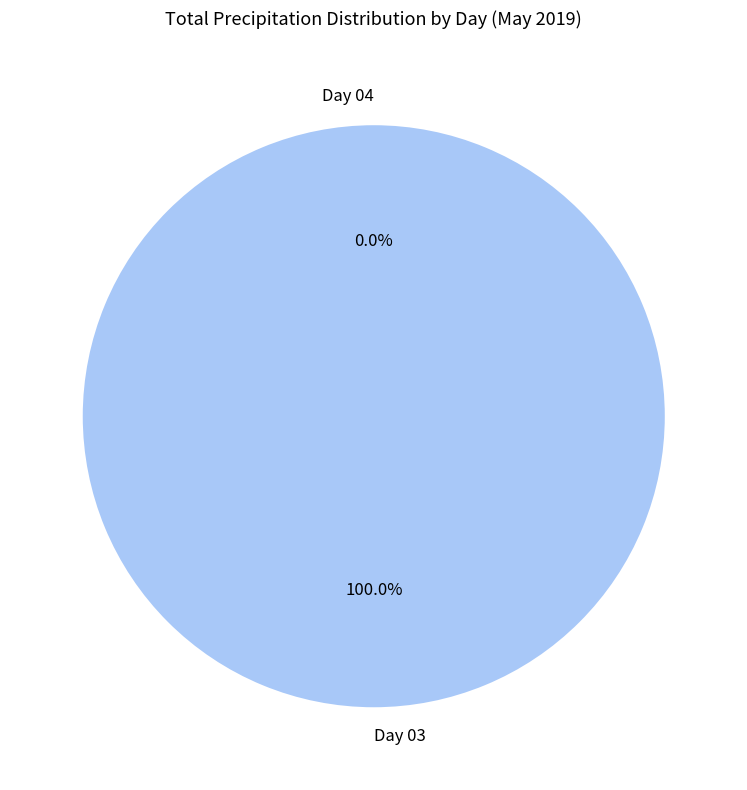

To the nearest percent, what is the average slice percentage?

50%